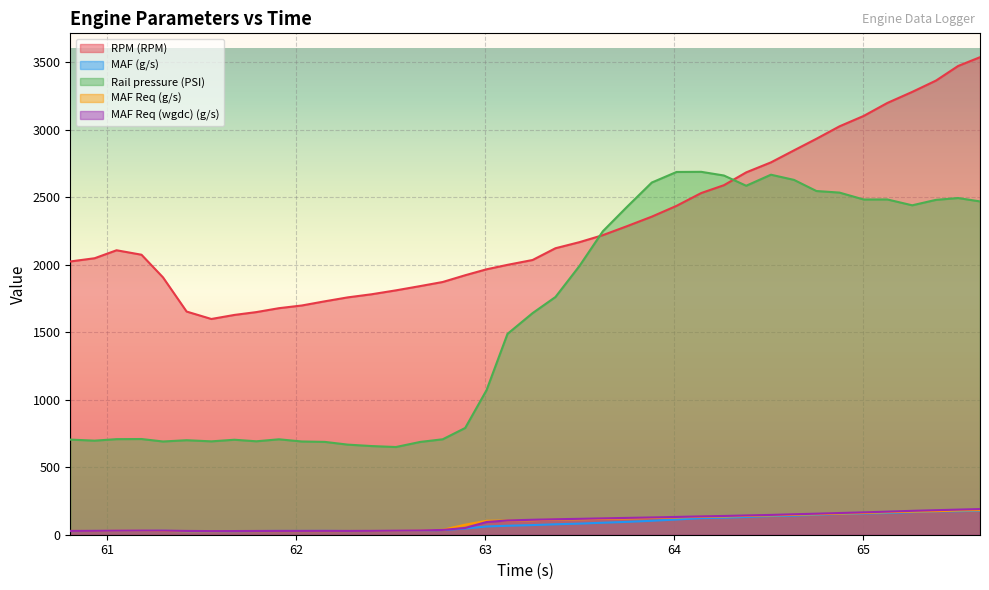

What is the maximum value shown in the chart?

3537.0